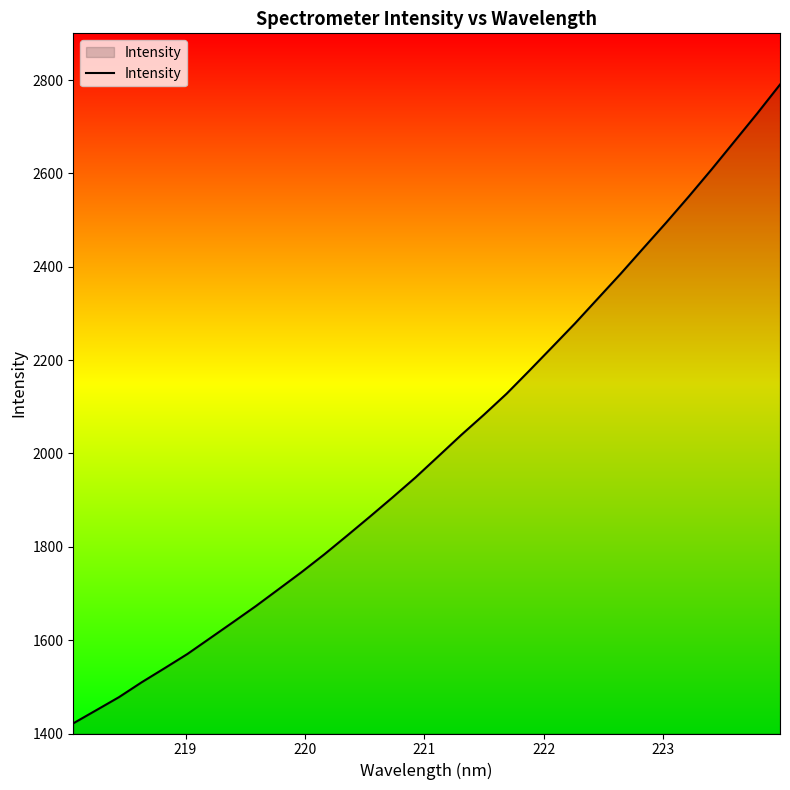

What is the minimum value shown in the chart?

1421.8